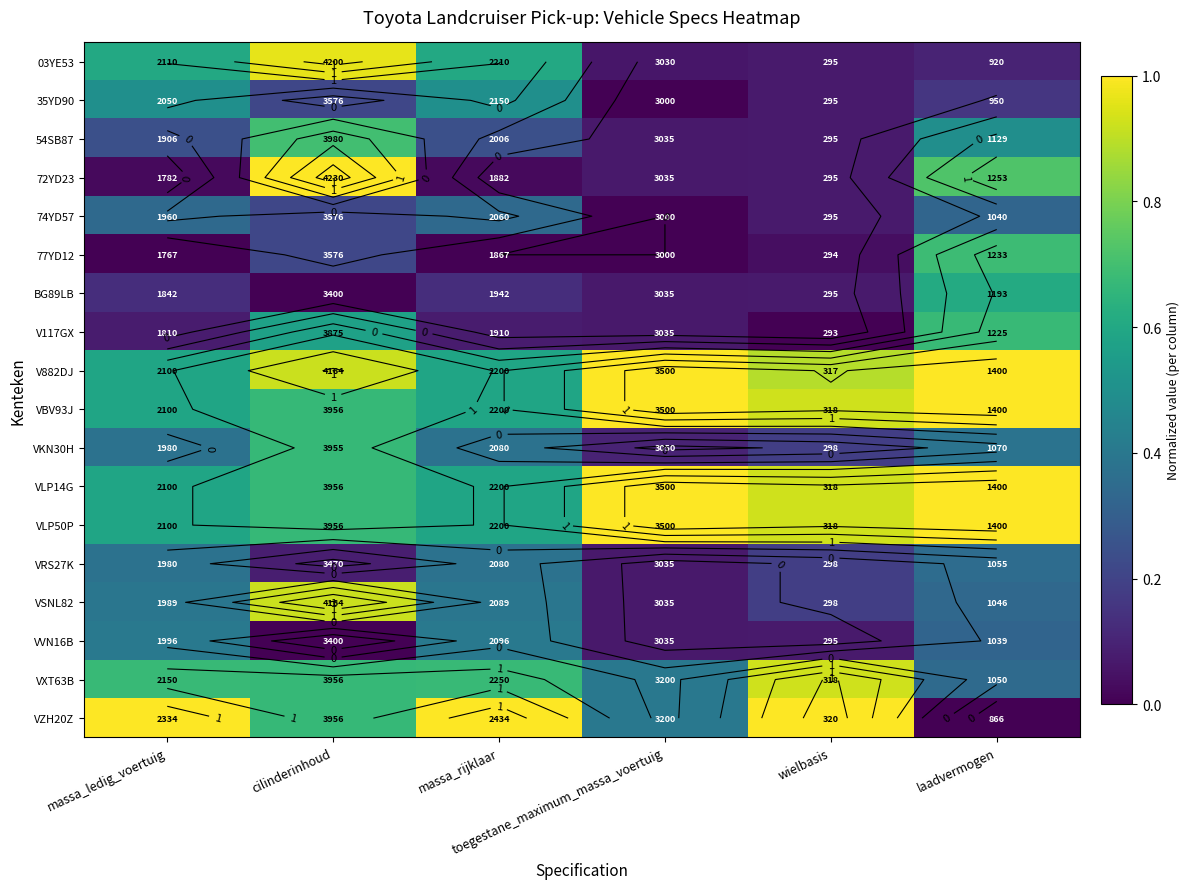

List the labels in order of V882DJ value, largest first.

toegestane_maximum_massa_voertuig, laadvermogen, cilinderinhoud, wielbasis, massa_ledig_voertuig, massa_rijklaar